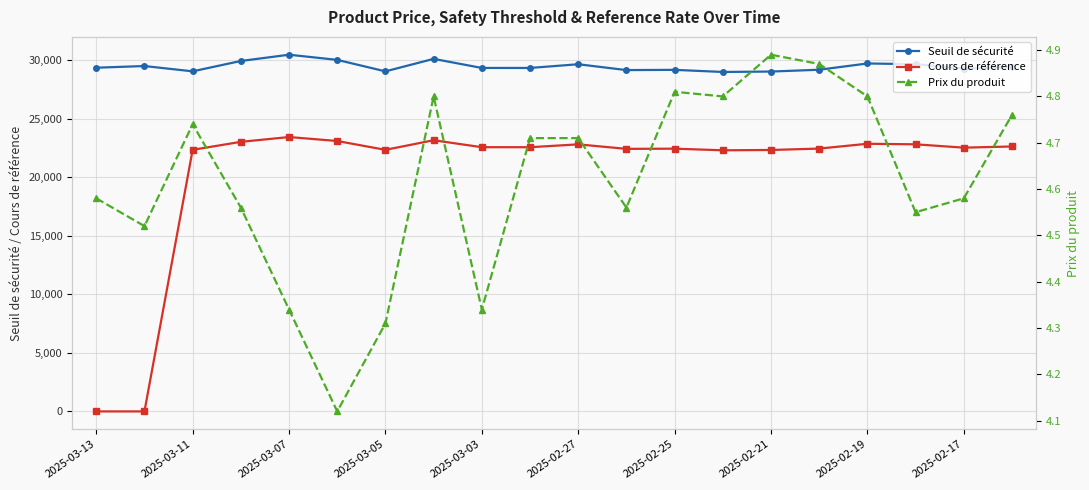

How many series are shown in this chart?

3